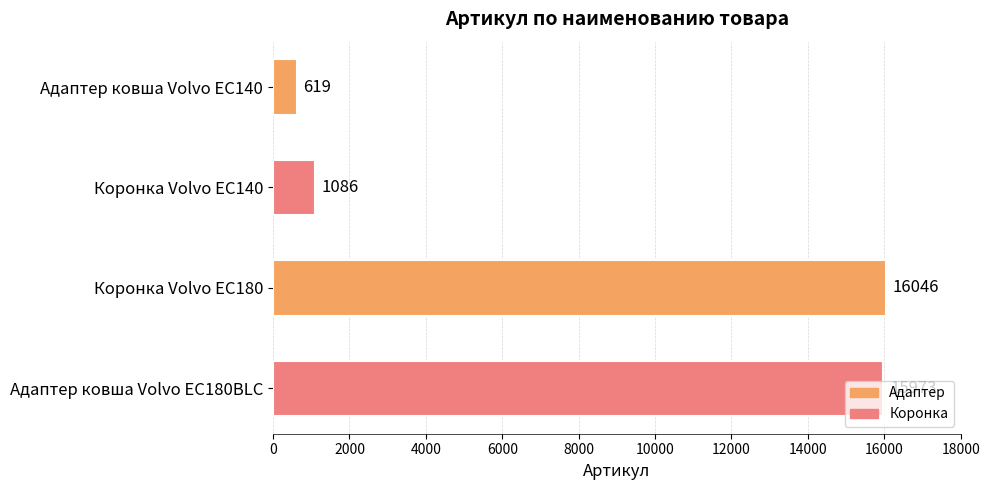

Count the number of categories in the chart.

4